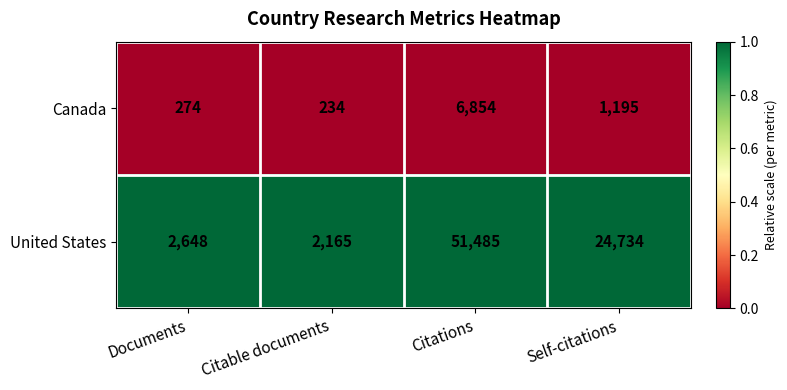

Reading left to right, transcribe all the data shown in this chart.

Canada: 274	234	6854	1195
United States: 2648	2165	51485	24734